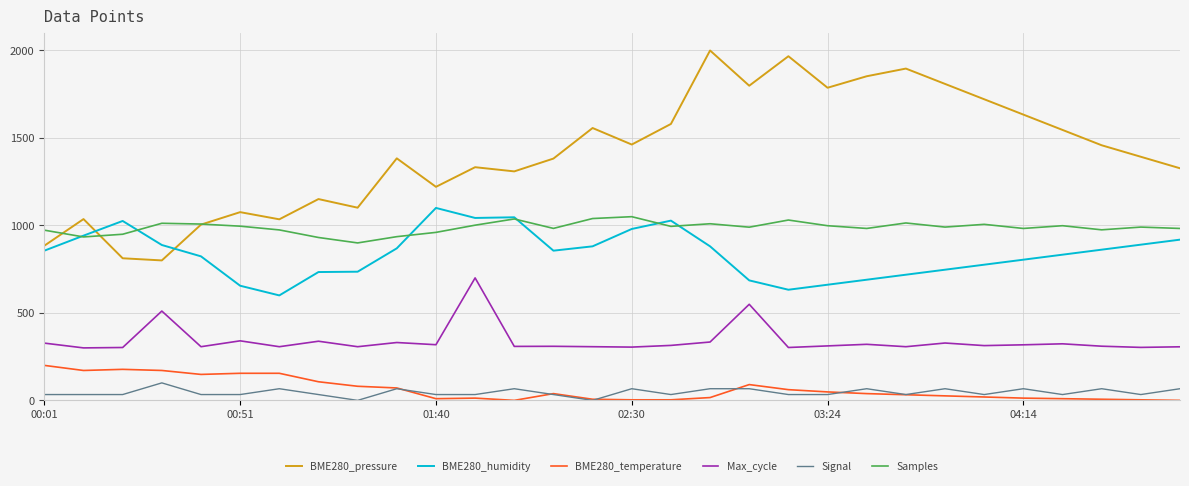

What is the maximum value shown in the chart?

2000.0